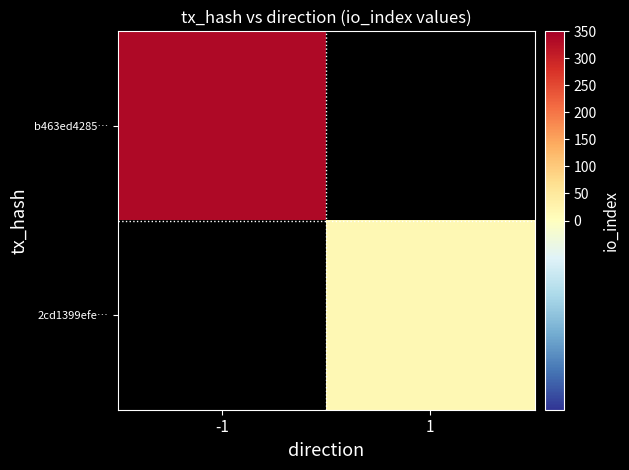

How many distinct data groups are displayed?

2